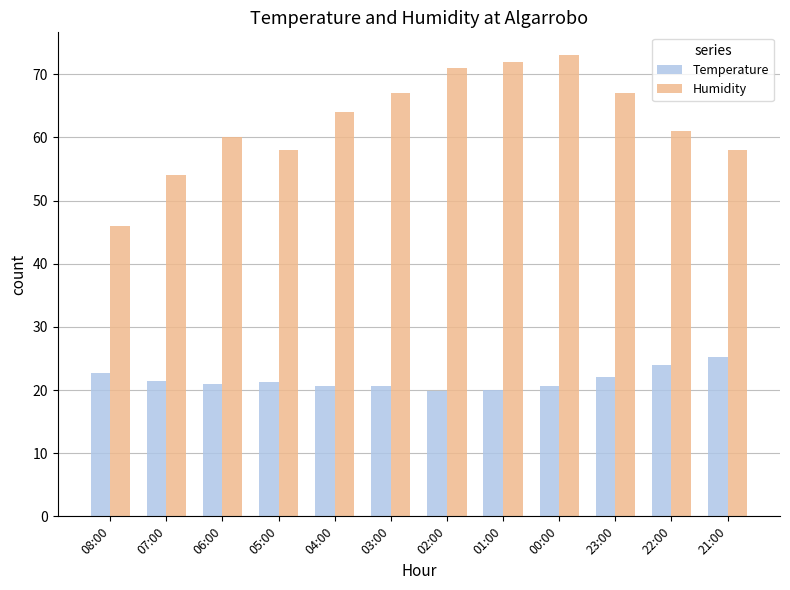

Is the value of Temperature at 02:00 greater than the value of Humidity at 01:00?

No